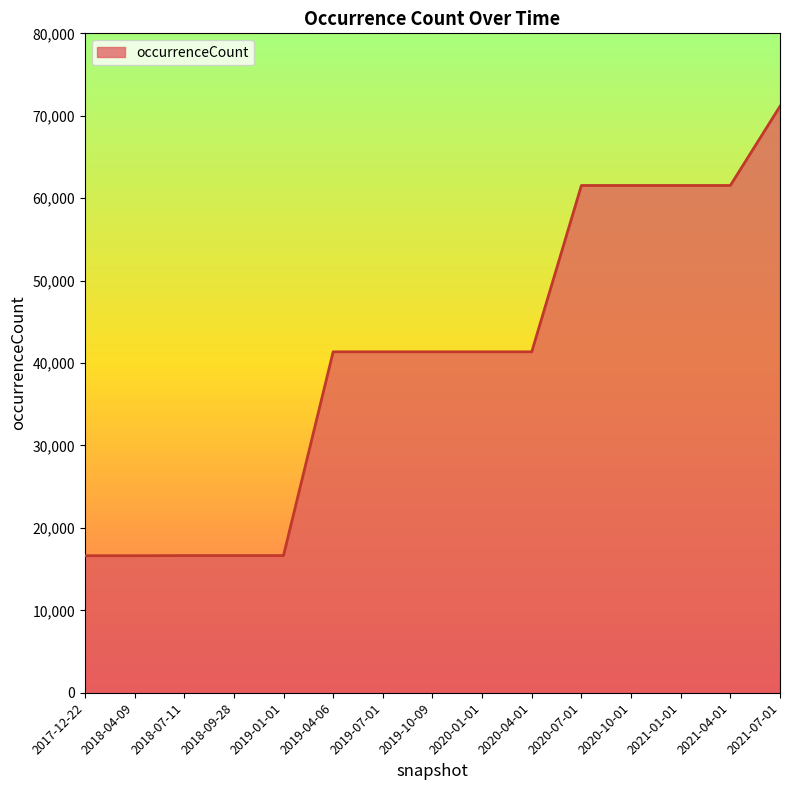

What is the difference between the values at 2018-09-28 and 2019-10-09?

24723